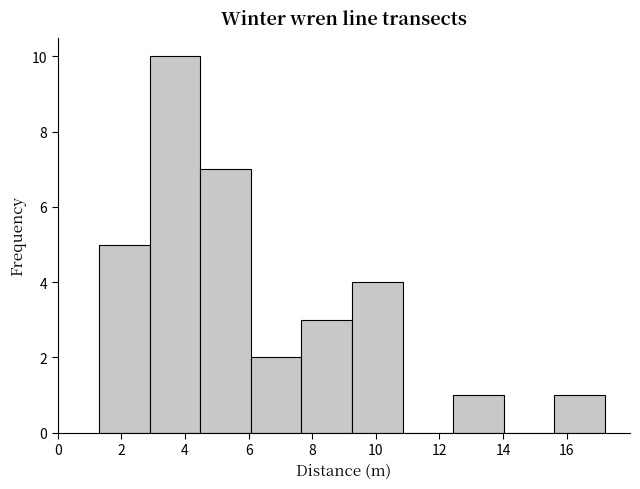

Reading left to right, list every bar in this chart as the range it spans on the x-axis followed by its height. Neither the bar edges nor the heights are printed on the chart, so give them approximately, as read against the axes.

1.4 to 2.8: 5
2.8 to 4.4: 10
4.4 to 6.0: 7
6.0 to 7.6: 2
7.6 to 9.2: 3
9.2 to 10.8: 4
10.8 to 12.4: 0
12.4 to 14.0: 1
14.0 to 15.6: 0
15.6 to 17.2: 1